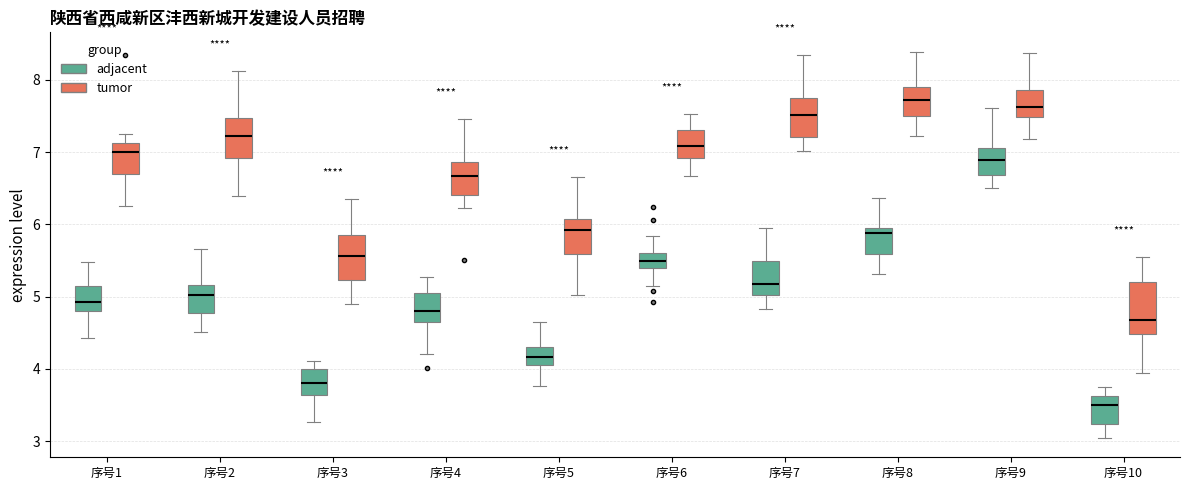

Where does the lower whisker of the box for 序号1 (tumor) end on the y-axis? The values are not printed on the chart, so give them approximately, as read against the axis.

6.2